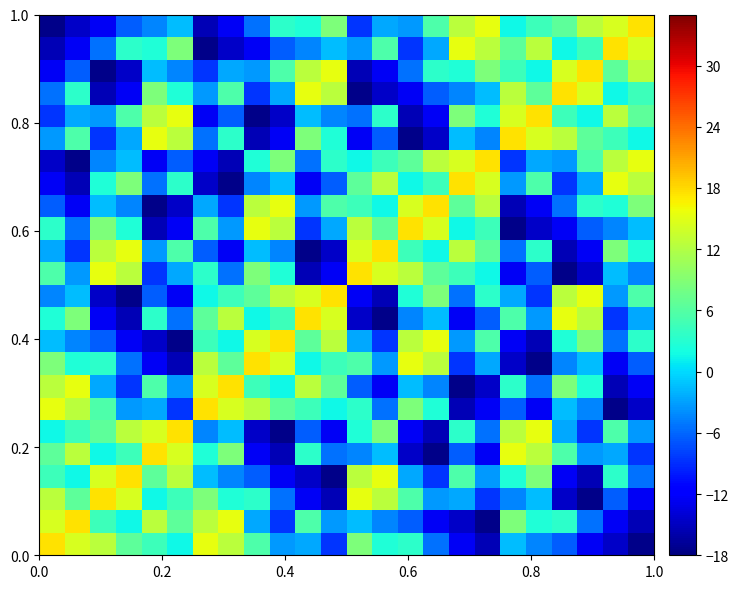

What is the maximum value shown in the chart?

17.5